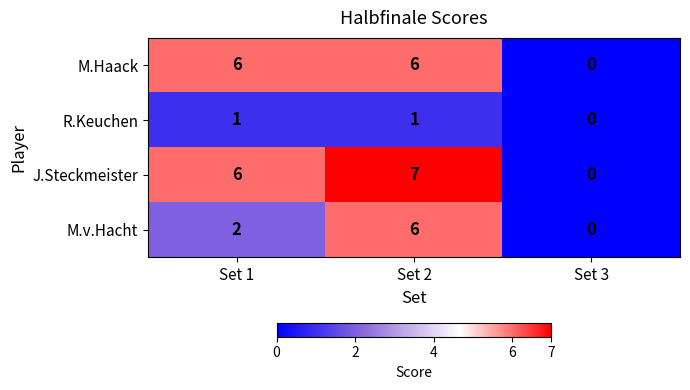

Reading right to left, extract all data points from this chart.

M.Haack: Set 3=0	Set 2=6	Set 1=6
R.Keuchen: Set 3=0	Set 2=1	Set 1=1
J.Steckmeister: Set 3=0	Set 2=7	Set 1=6
M.v.Hacht: Set 3=0	Set 2=6	Set 1=2